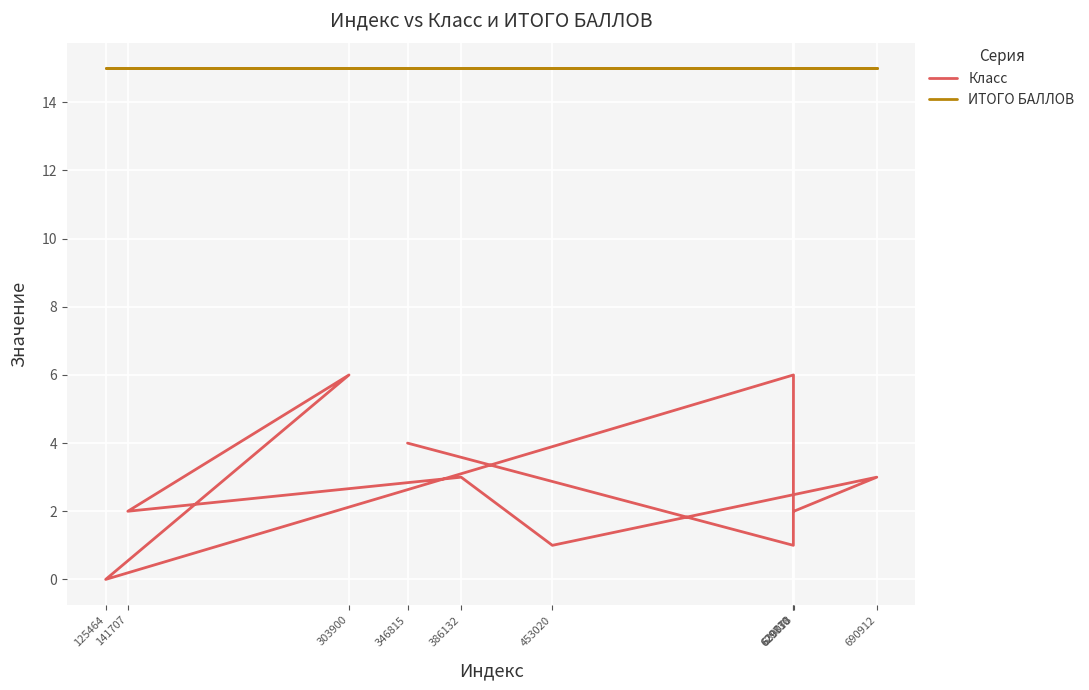

Reading right to left, extract all data points from this chart.

Класс: 630078=2	690912=3	453020=1	386132=3	141707=2	303900=6	125464=0	629810=6	629730=1	346815=4
ИТОГО БАЛЛОВ: 630078=15	690912=15	453020=15	386132=15	141707=15	303900=15	125464=15	629810=15	629730=15	346815=15